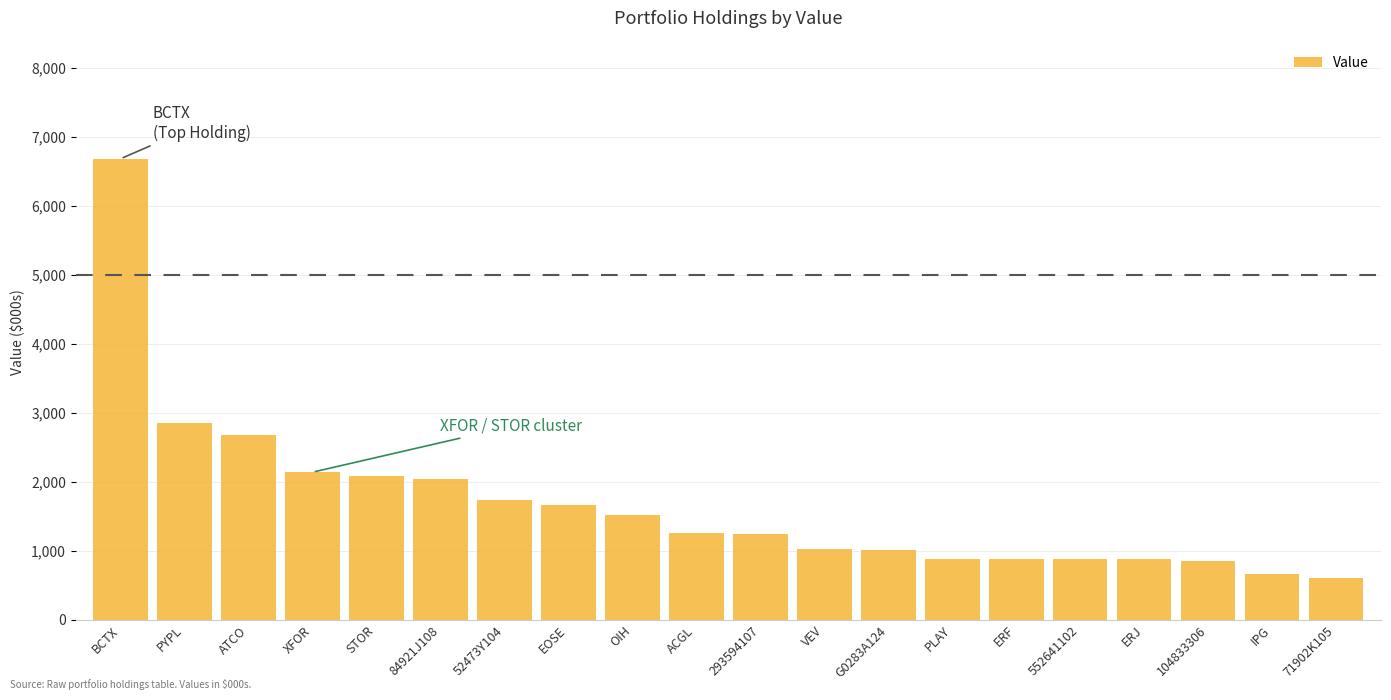

How many bars are there in total?

20